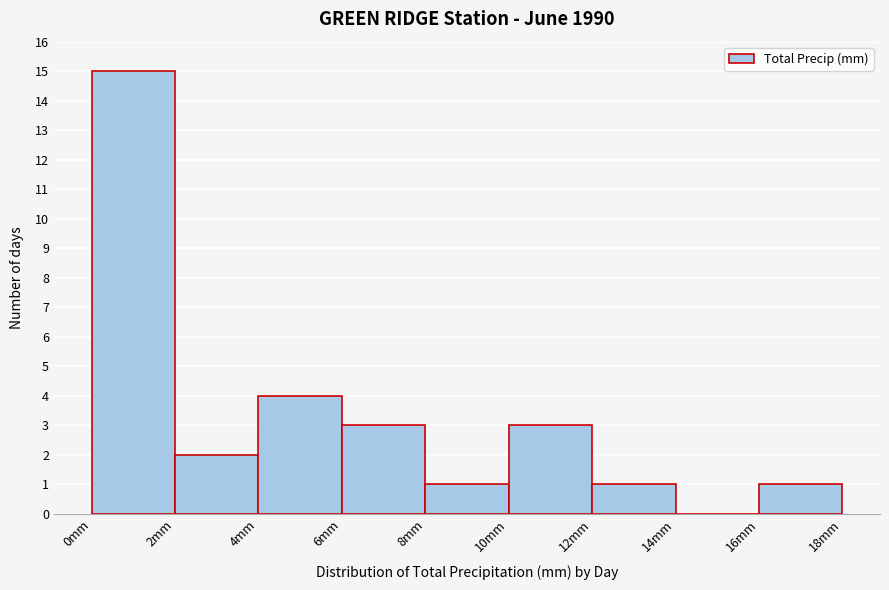

Reading left to right, transcribe this chart: for each bar, give the range it covers on the x-axis and its height. The values are not printed on the chart, so give them approximately, as read against the axis.

0 to 2: 15
2 to 4: 2
4 to 6: 4
6 to 8: 3
8 to 10: 1
10 to 12: 3
12 to 14: 1
14 to 16: 0
16 to 18: 1